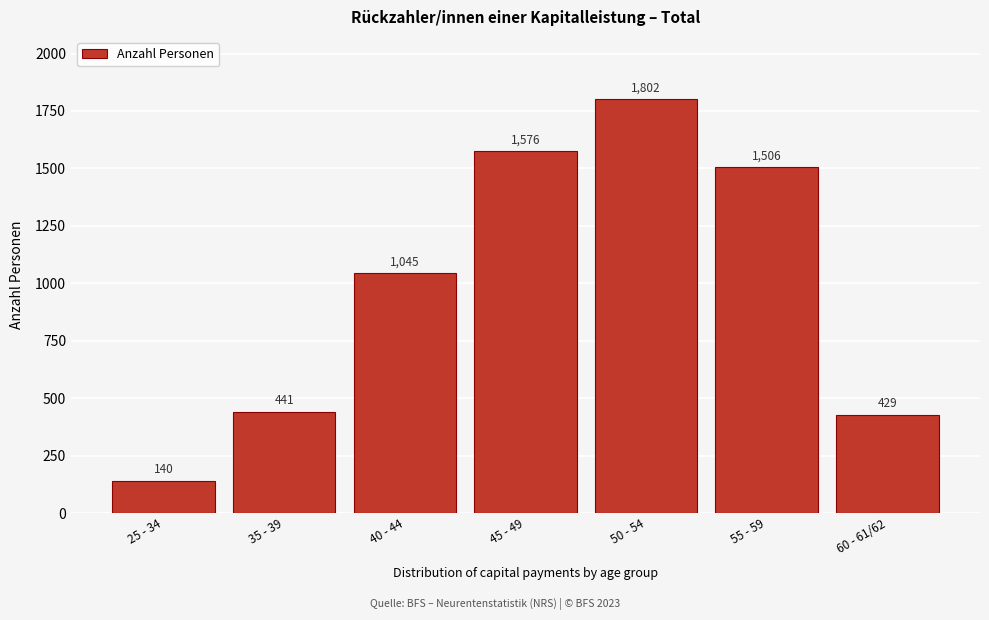

Reading left to right, what are all the values shown in this chart?

25 - 34=140	35 - 39=441	40 - 44=1045	45 - 49=1576	50 - 54=1802	55 - 59=1506	60 - 61/62=429